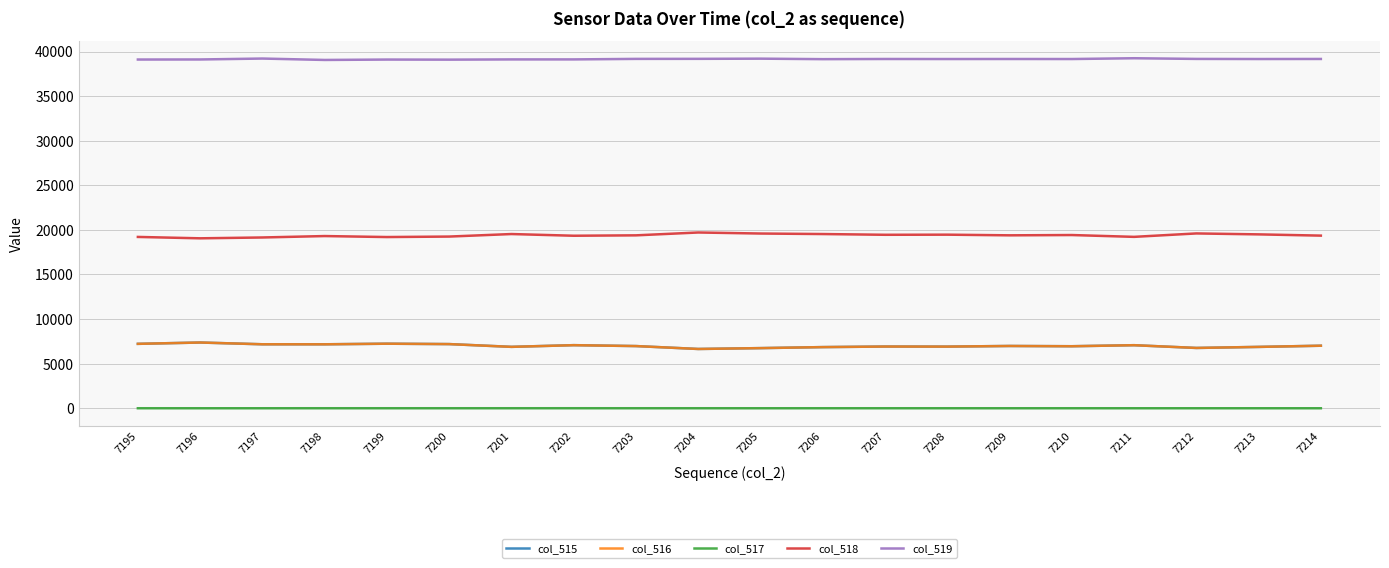

True or false: col_519 and col_517 cross at least once.

False